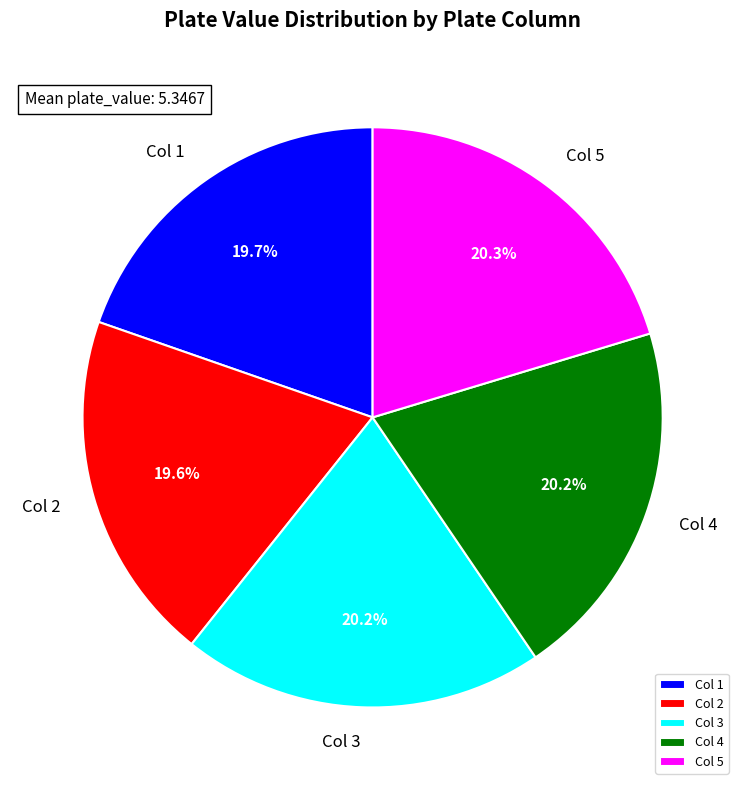

Is there a majority slice in this chart?

No